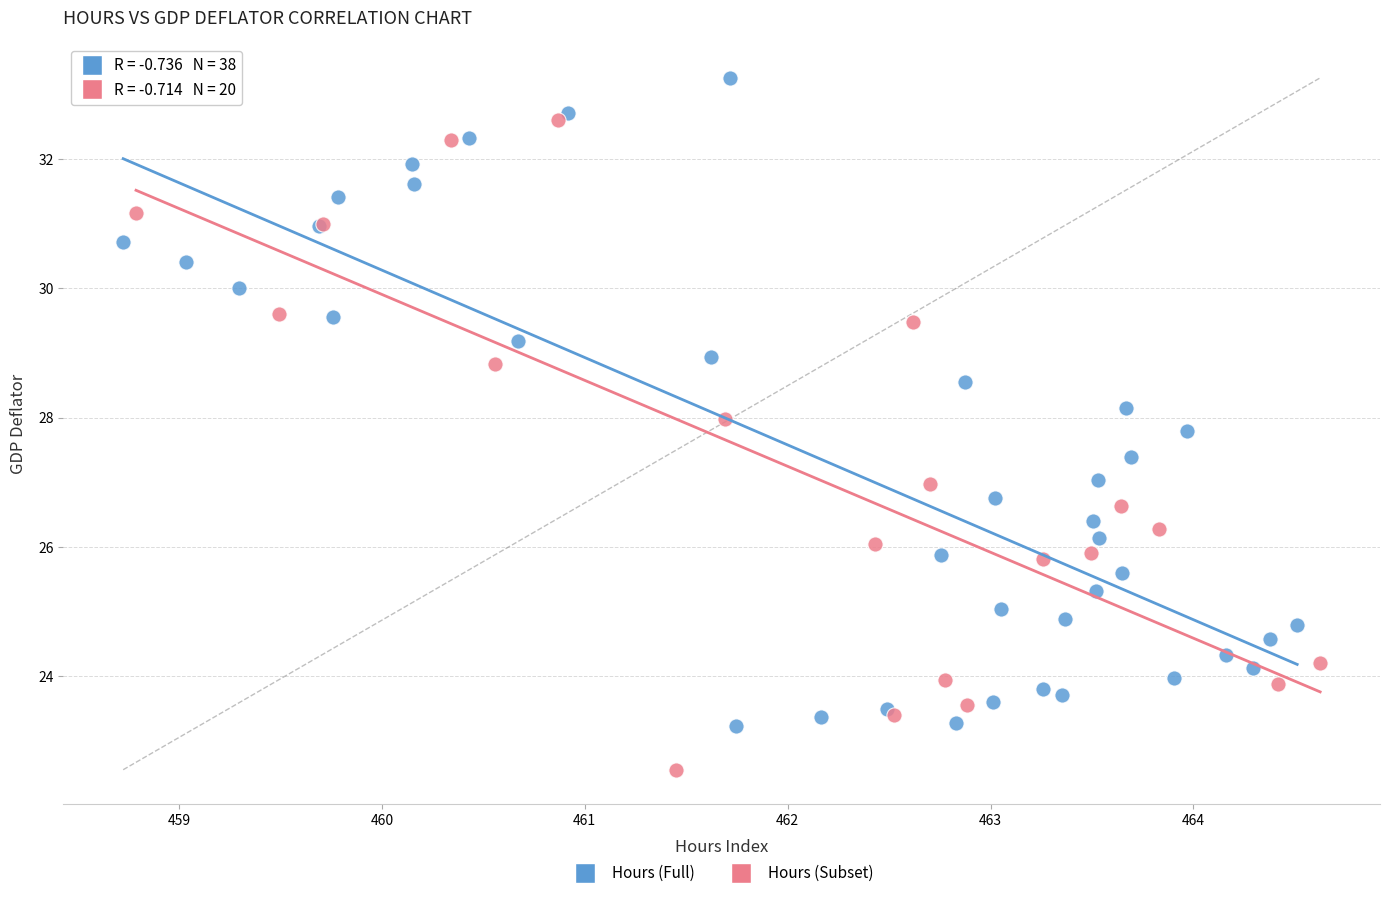

Which series contains the lowest Y value?

Hours (Subset)